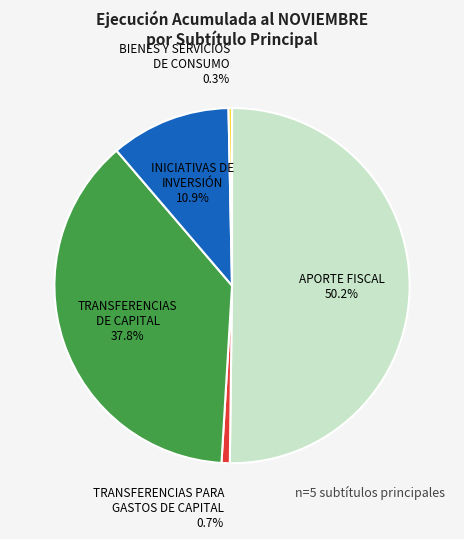

Does any single category account for the majority?

Yes